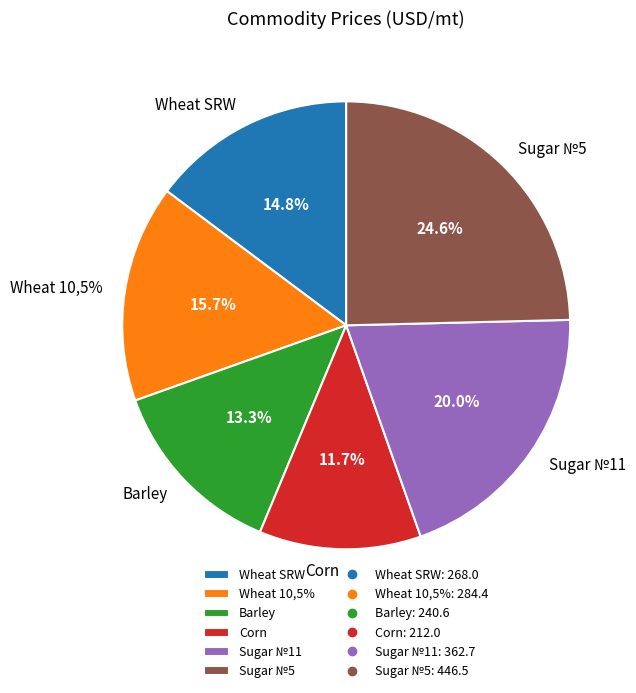

To the nearest percent, what is the difference between the largest and smallest slice percentages?

13%